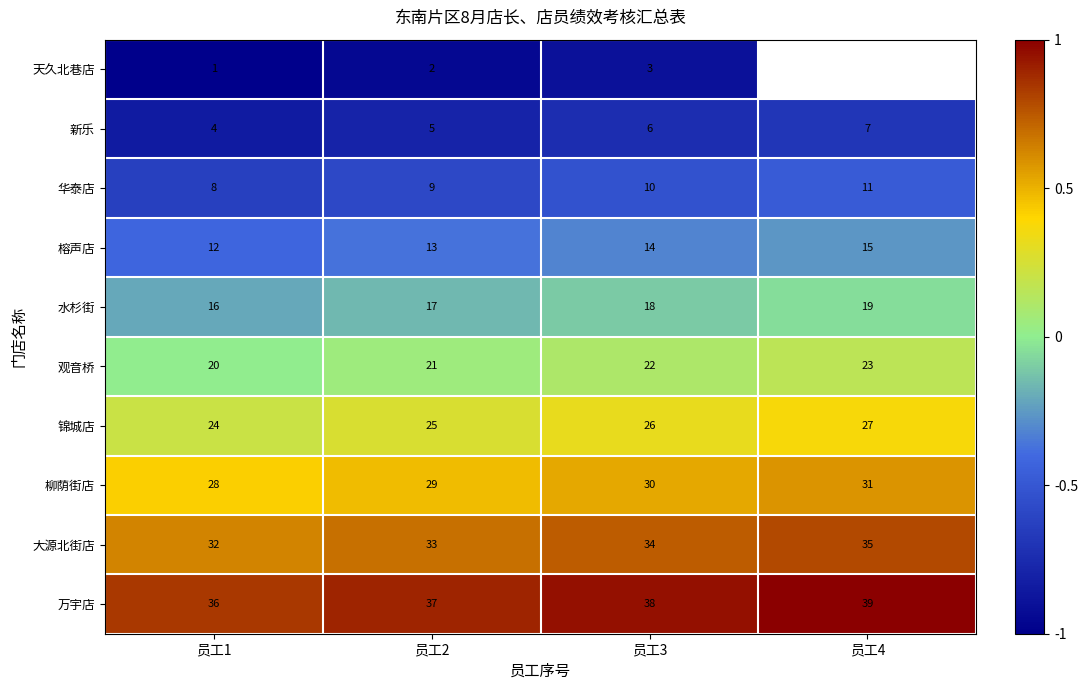

What is the greatest value displayed?

1.0